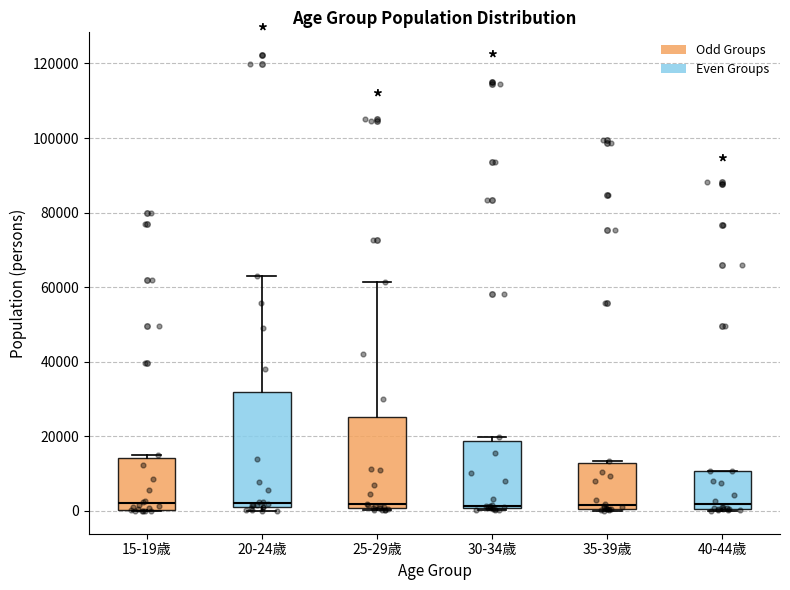

Reading left to right, transcribe this box plot: for each box, give where its median line is, the range the box spans, and where its two whiskers end, as read against the y-axis. The values are not printed on the chart, so give them approximately, as read against the axis.

15-19歳: median 2000, box 0 to 14000, whiskers 0 to 16000
20-24歳: median 2000, box 0 to 32000, whiskers 0 (just below the box's lower edge) to 62000
25-29歳: median 2000, box 0 to 26000, whiskers 0 (just below the box's lower edge) to 62000
30-34歳: median 2000, box 0 to 18000, whiskers 0 (just below the box's lower edge) to 20000
35-39歳: median 2000, box 0 to 12000, whiskers 0 to 14000
40-44歳: median 2000, box 0 to 10000, whiskers 0 to 10000